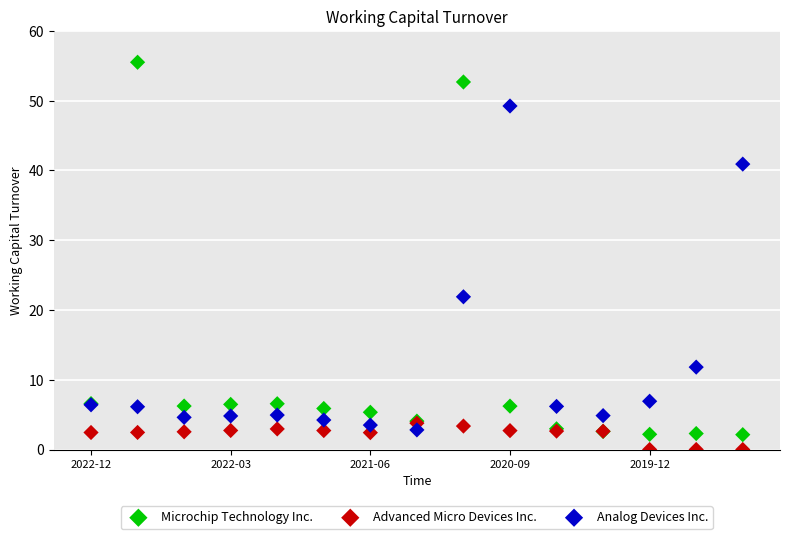

Which series reaches the minimum Y coordinate?

Advanced Micro Devices Inc.